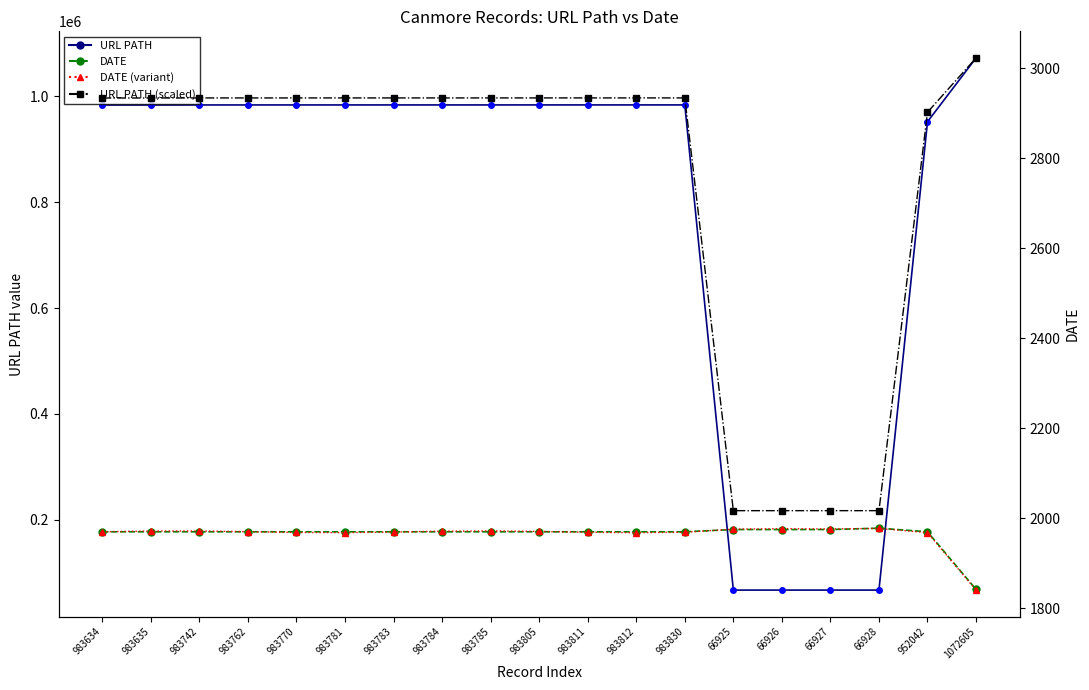

What is the average value of the URL PATH (scaled) series?

2743.8